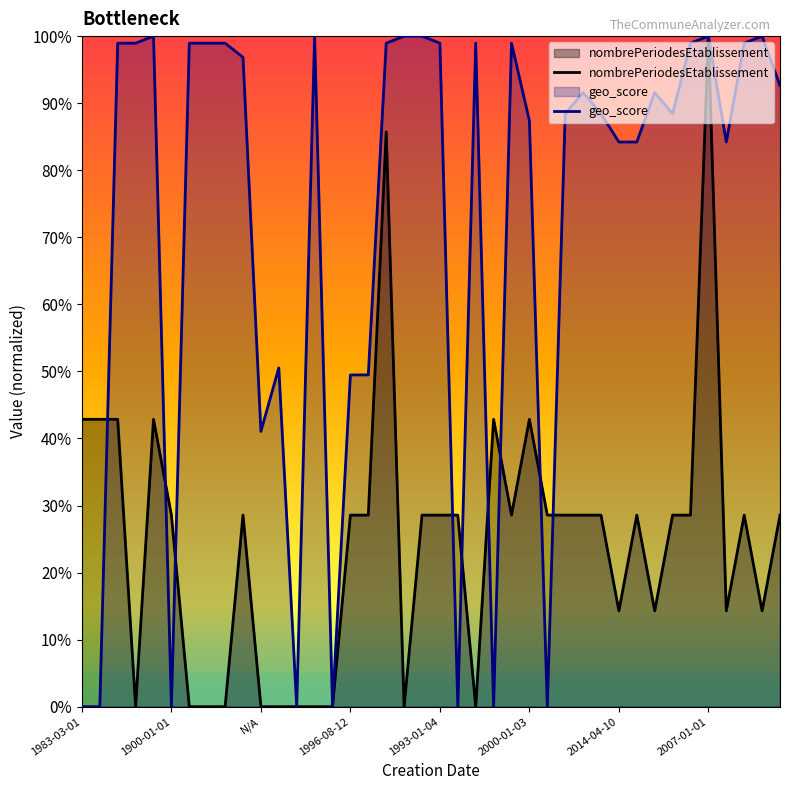

What is the sum of the geo_score values at 1900-01-01 and 2007-01-01?

1.0